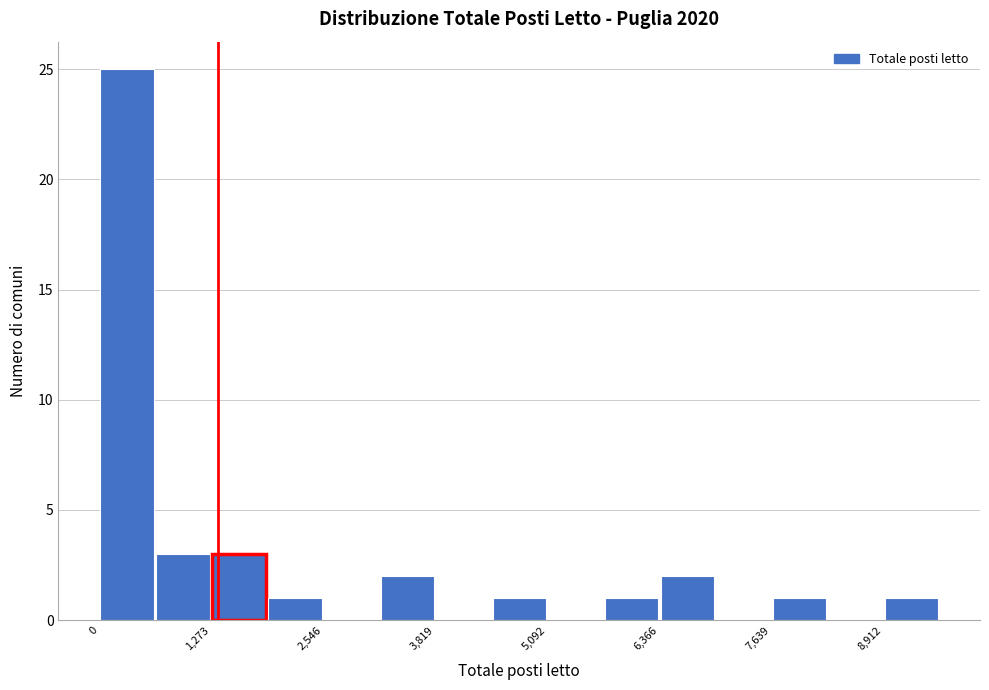

Around what value on the x-axis is the tallest bar? Give the approximate position of its centre, as read against the axis.

400